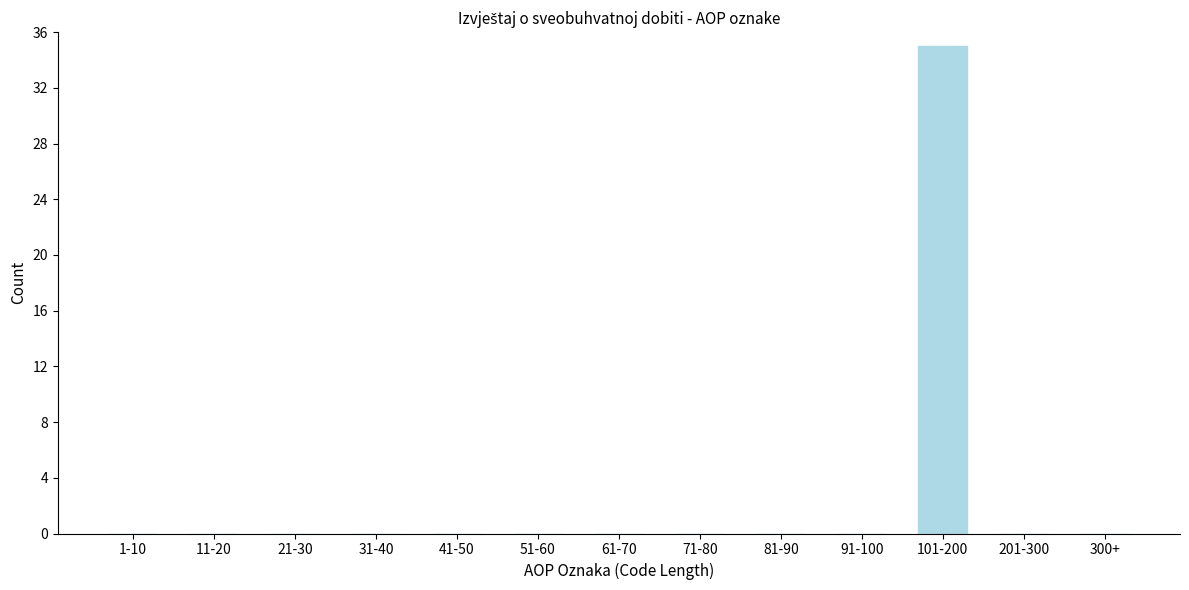

Reading left to right, what are all the values shown in this chart?

1-10=0	11-20=0	21-30=0	31-40=0	41-50=0	51-60=0	61-70=0	71-80=0	81-90=0	91-100=0	101-200=35	201-300=0	300+=0